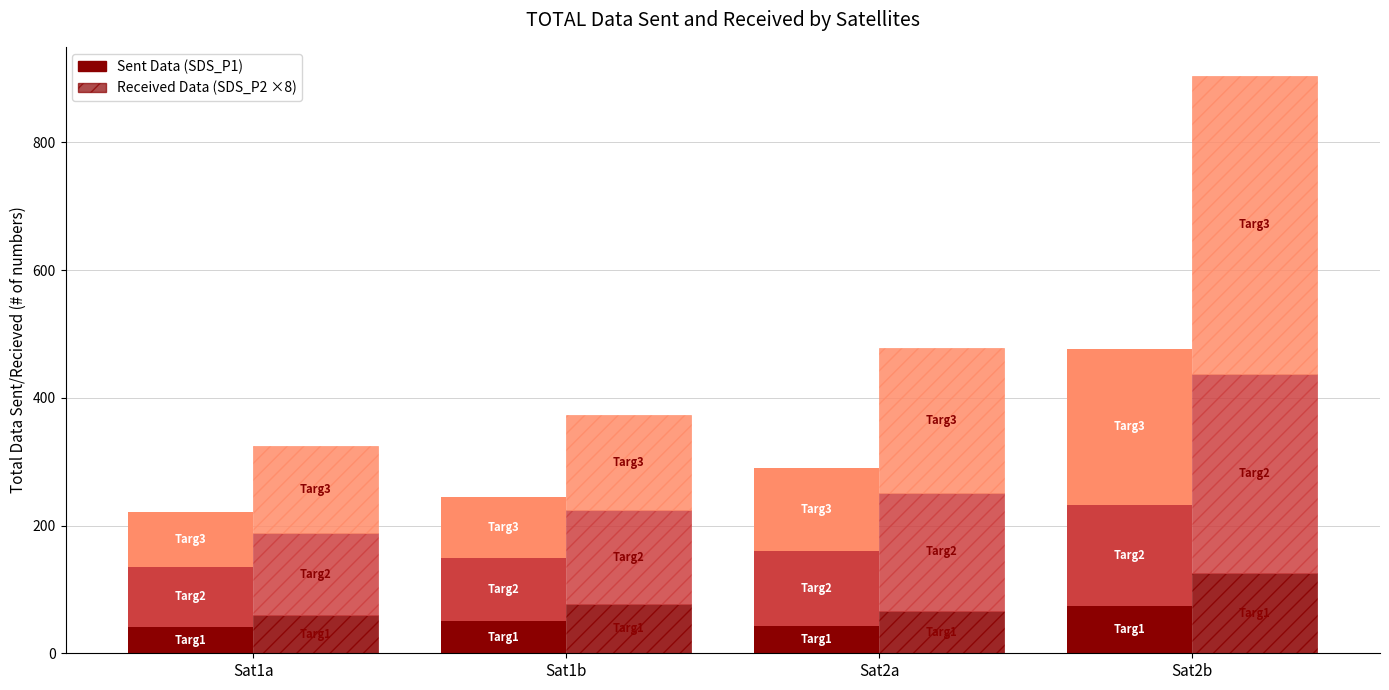

Rank the series at Sat1a from lowest to highest value.

SDS_P1 Targ1, SDS_P2 Targ1, SDS_P1 Targ3, SDS_P1 Targ2, SDS_P2 Targ2, SDS_P2 Targ3